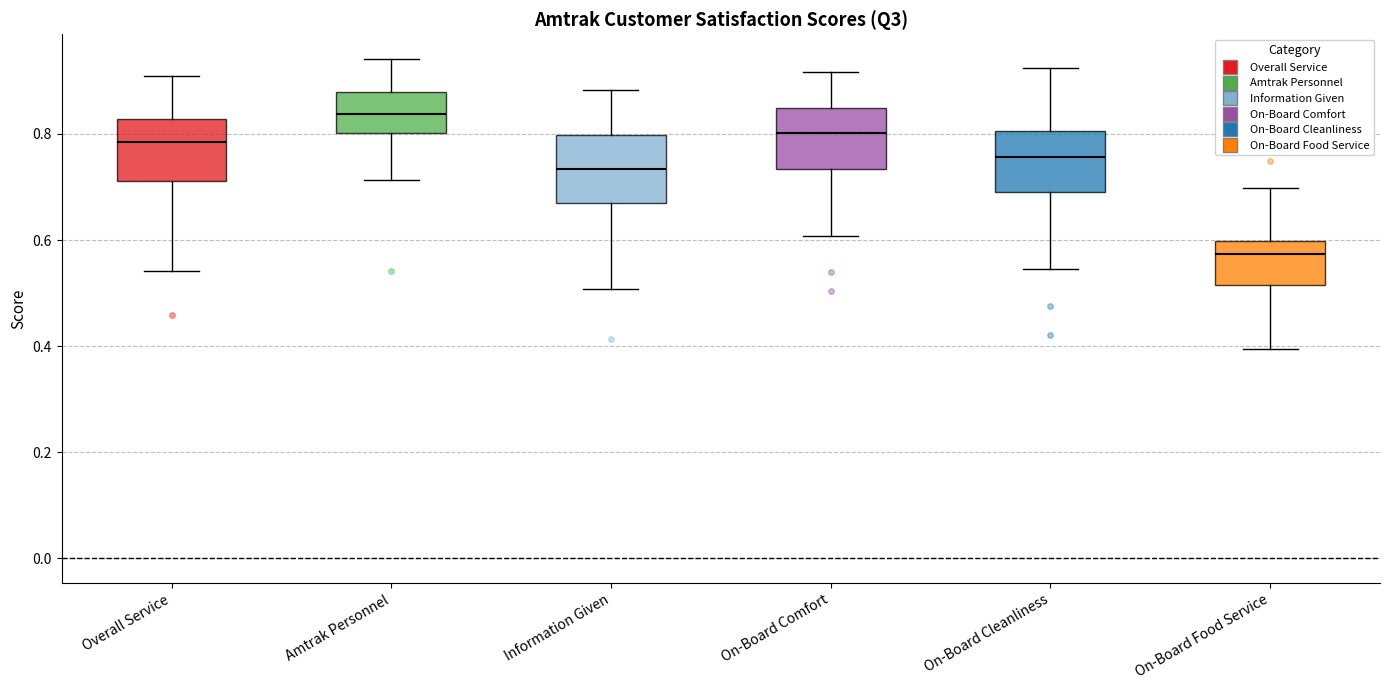

Reading left to right, read every box against the y-axis: the position of its median line, the range the box covers, and the ends of its whiskers. The values are not printed on the chart, so give them approximately, as read against the axis.

Overall Service: median 0.78, box 0.72 to 0.82, whiskers 0.54 to 0.90
Amtrak Personnel: median 0.84, box 0.80 to 0.88, whiskers 0.72 to 0.94
Information Given: median 0.74, box 0.68 to 0.80, whiskers 0.50 to 0.88
On-Board Comfort: median 0.80, box 0.74 to 0.84, whiskers 0.60 to 0.92
On-Board Cleanliness: median 0.76, box 0.70 to 0.80, whiskers 0.54 to 0.92
On-Board Food Service: median 0.58, box 0.52 to 0.60, whiskers 0.40 to 0.70